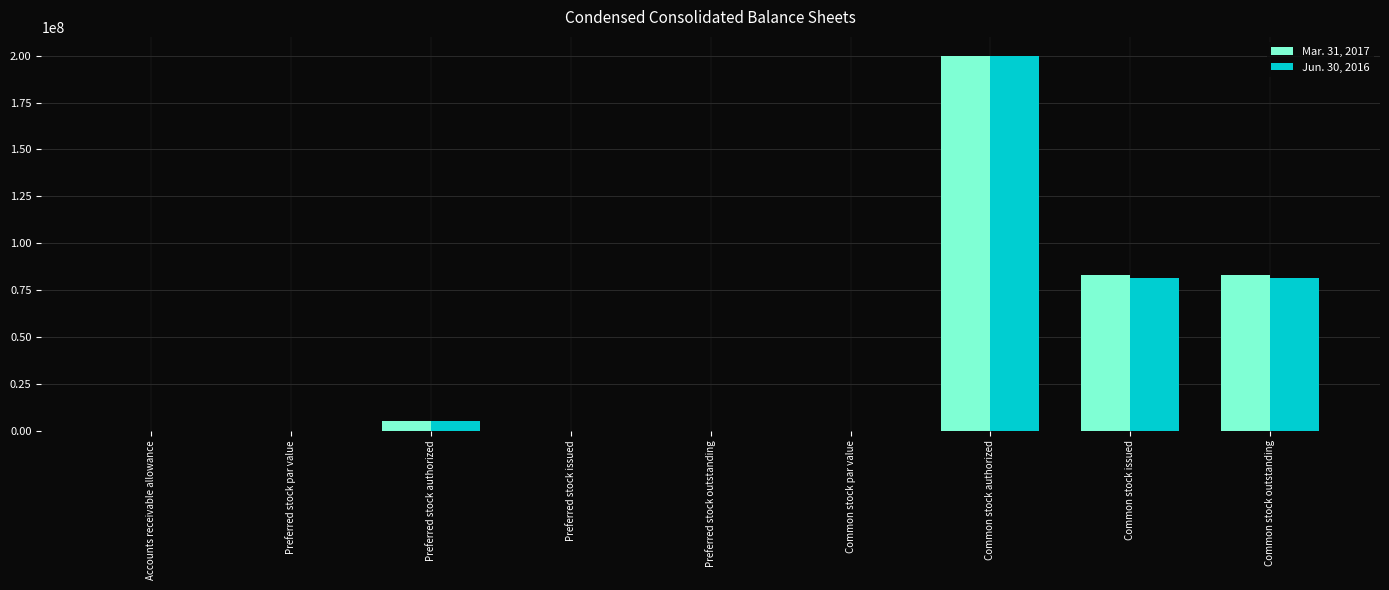

At which category is the sum across all series the highest?

Common stock authorized